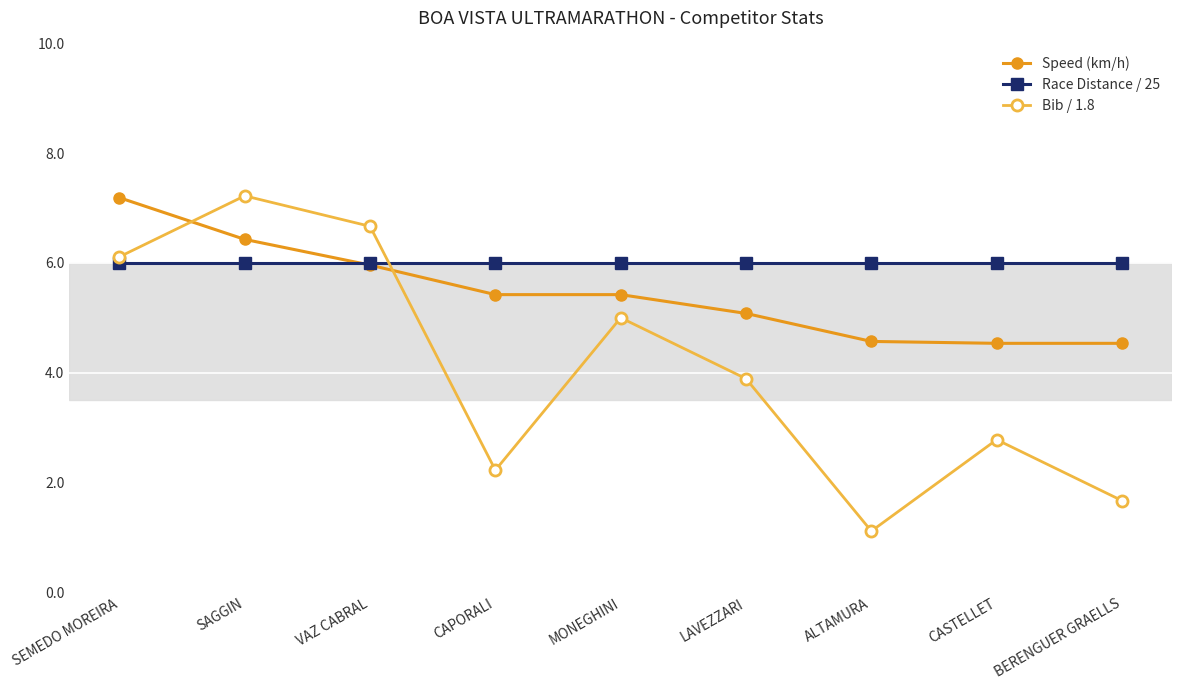

True or false: Race Distance / 25 has a value of 3.5 at ALTAMURA.

False